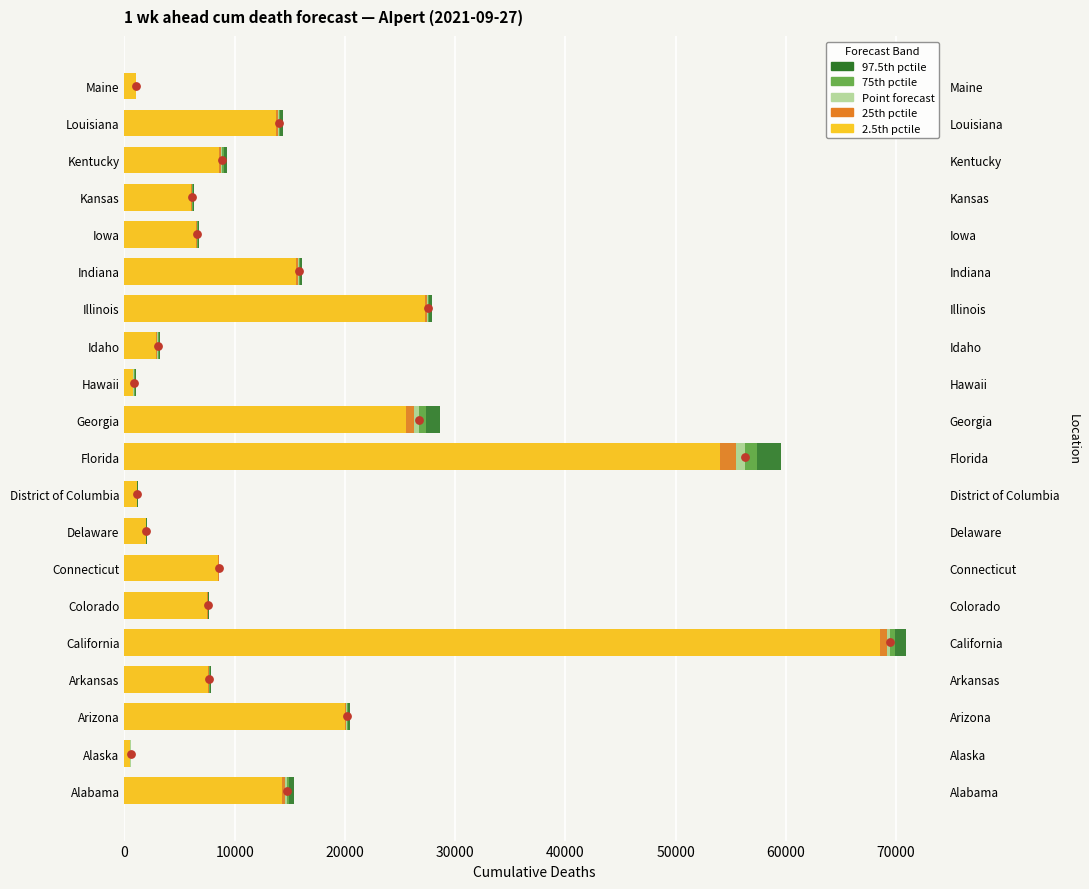

Which series has the largest total across all categories?

quantile_0.975